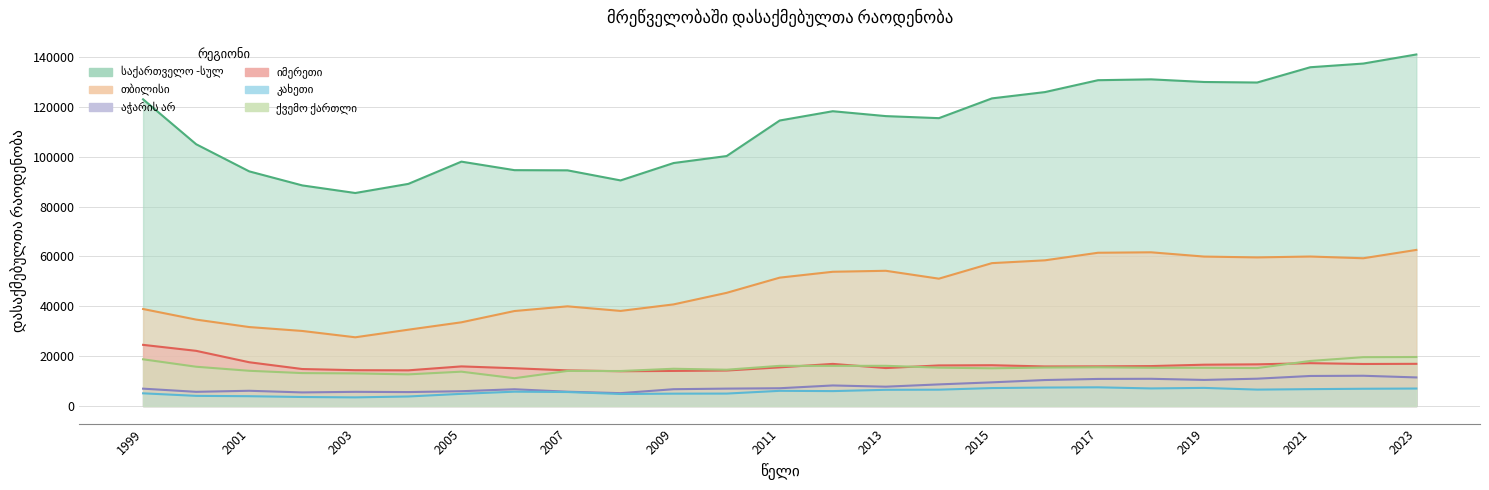

The value of აჭარის არ at 2020 is 6183. True or false?

False